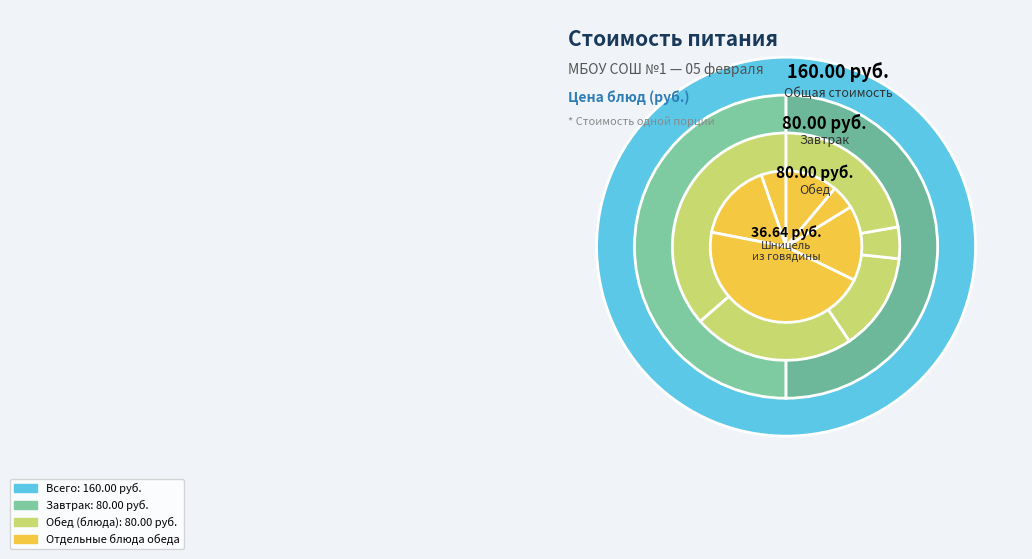

What percentage do Хлеб пшеничный and Масло сливочное together represent?

9.2%